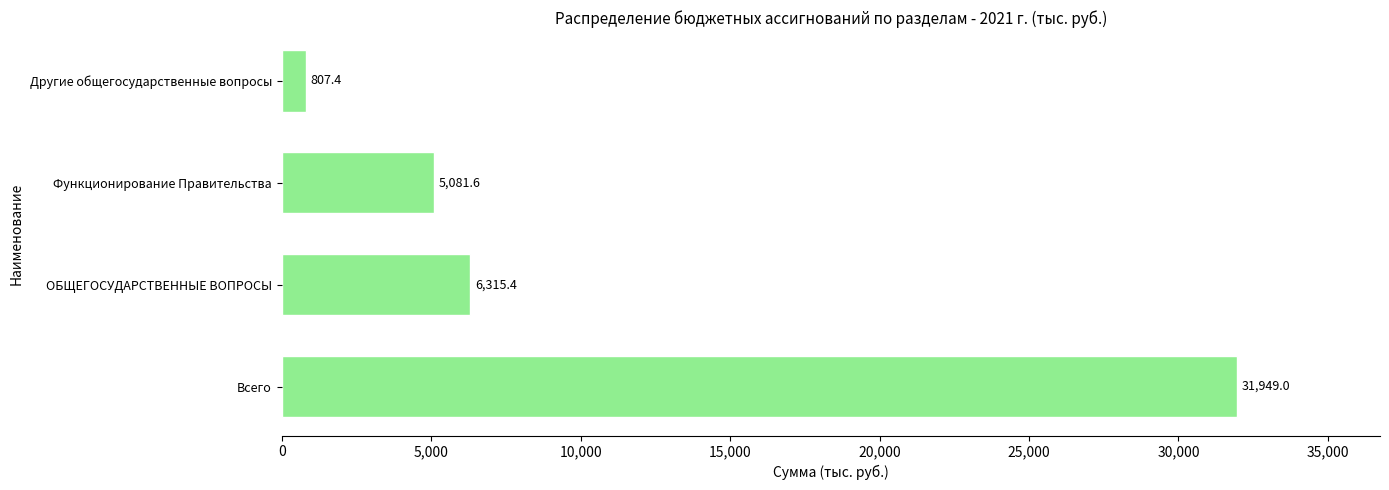

What is the difference between the second highest and minimum values?

5508.0